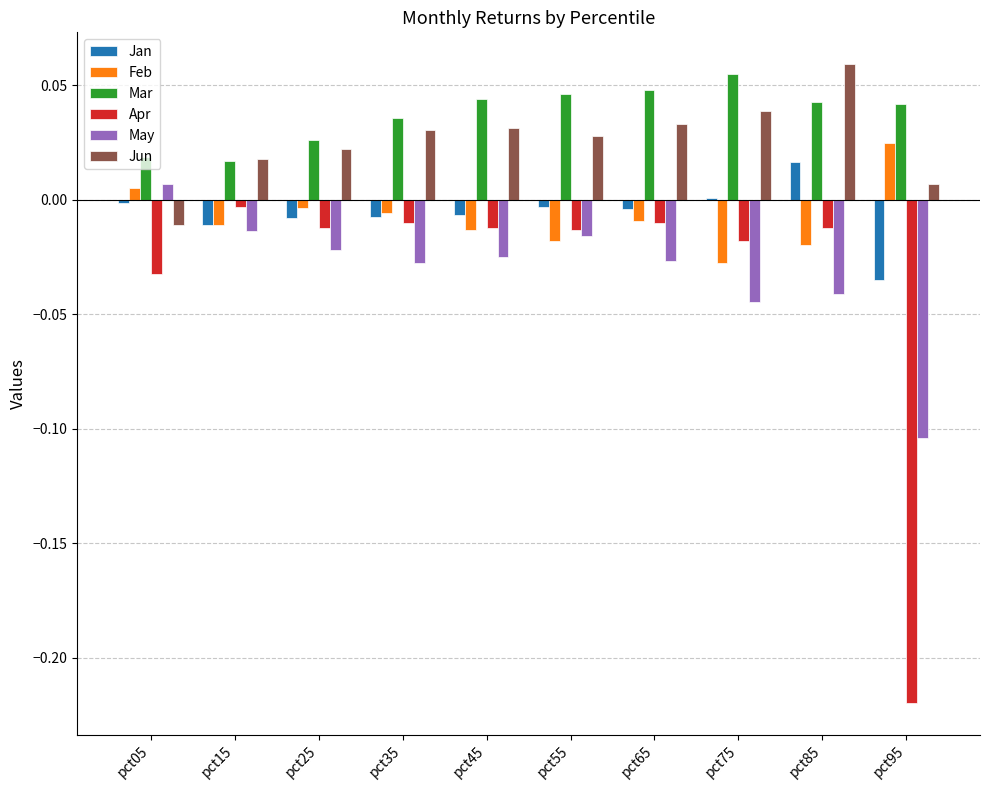

Is the value of Apr at pct05 greater than the value of Jun at pct15?

No